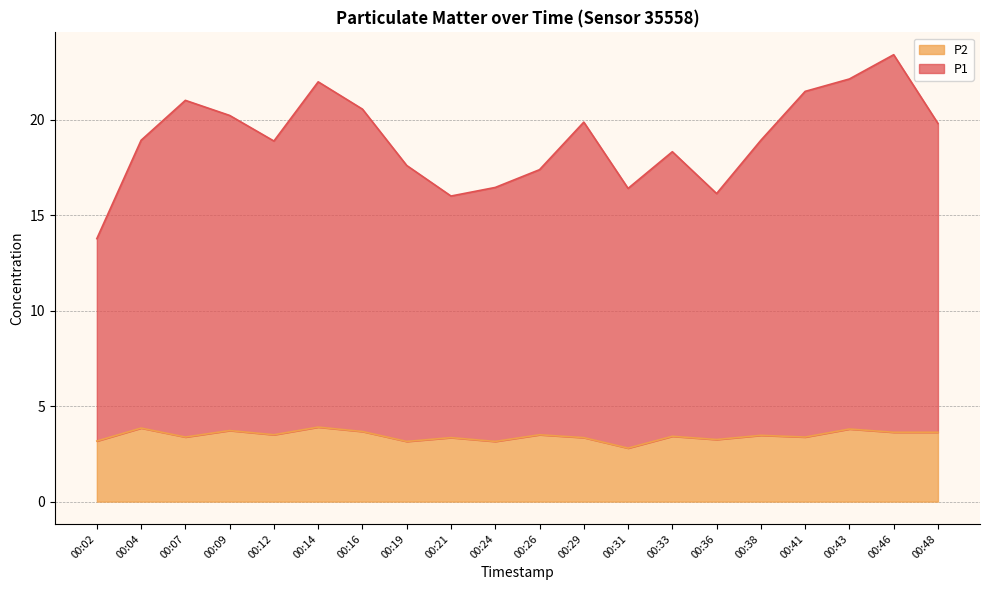

Reading left to right, what are all the values shown in this chart?

P1: 13.8	18.9	21.0	20.2	18.9	22.0	20.5	17.6	16.0	16.4	17.4	19.9	16.4	18.3	16.1	18.9	21.5	22.1	23.4	19.8
P2: 3.2	3.9	3.4	3.7	3.5	3.9	3.7	3.1	3.4	3.1	3.5	3.4	2.8	3.4	3.2	3.5	3.4	3.8	3.6	3.6